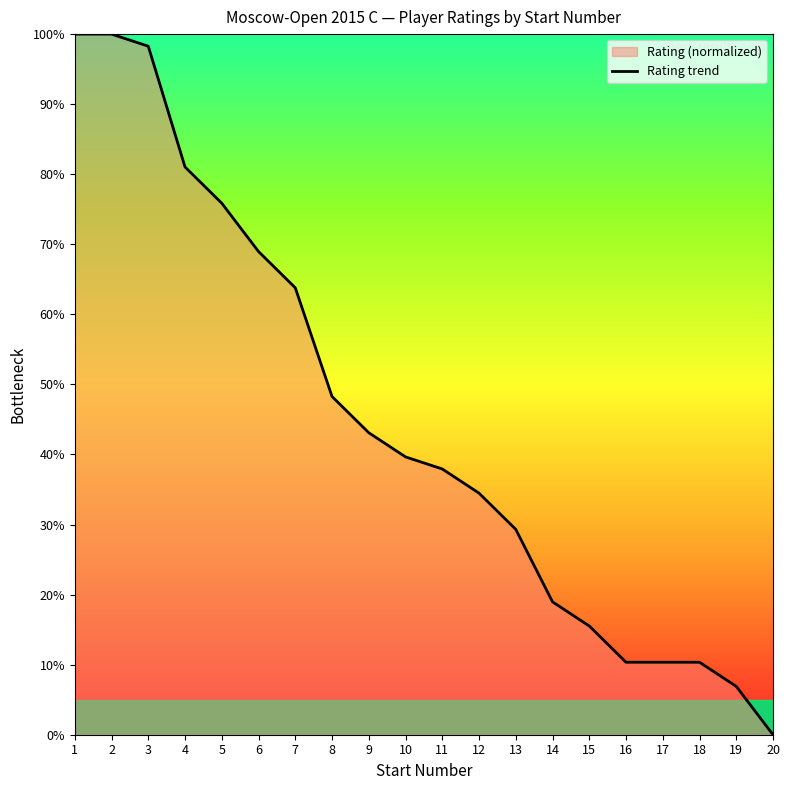

How many positive values are there?

19